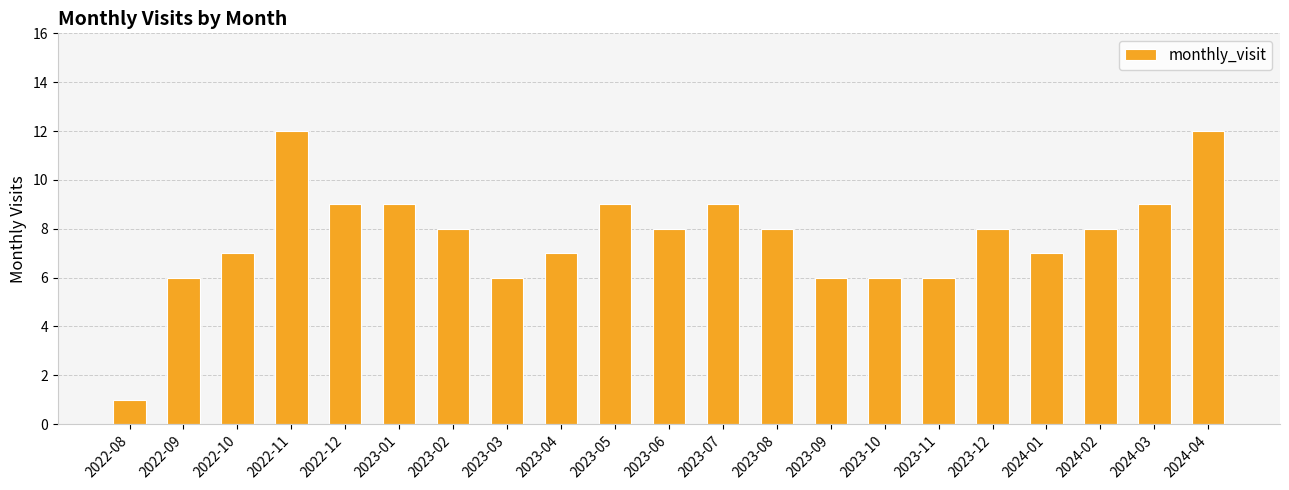

What is the label of the 13th bar from the right?

2023-04